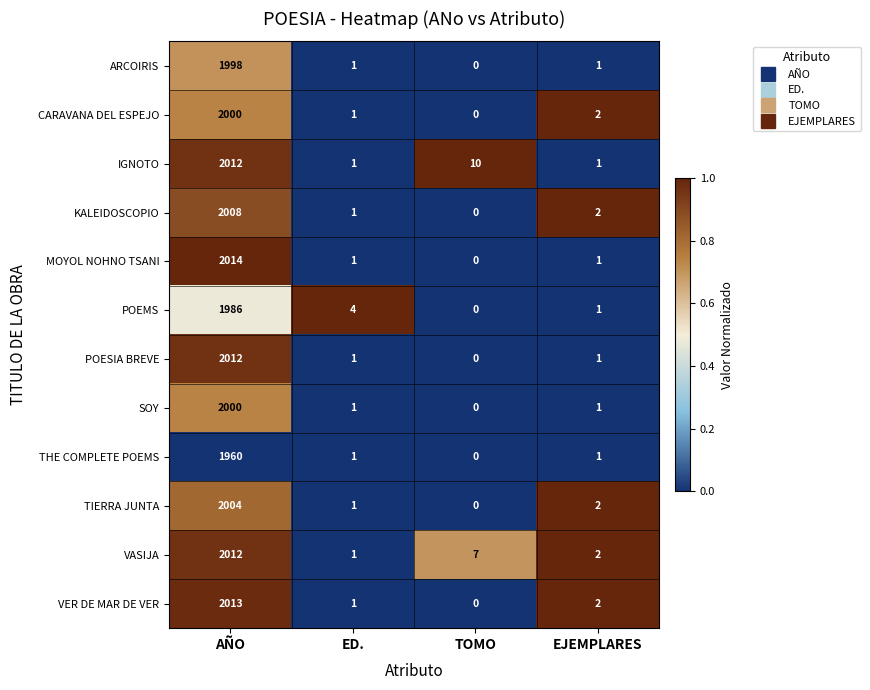

What is the maximum value for THE COMPLETE POEMS?

1960